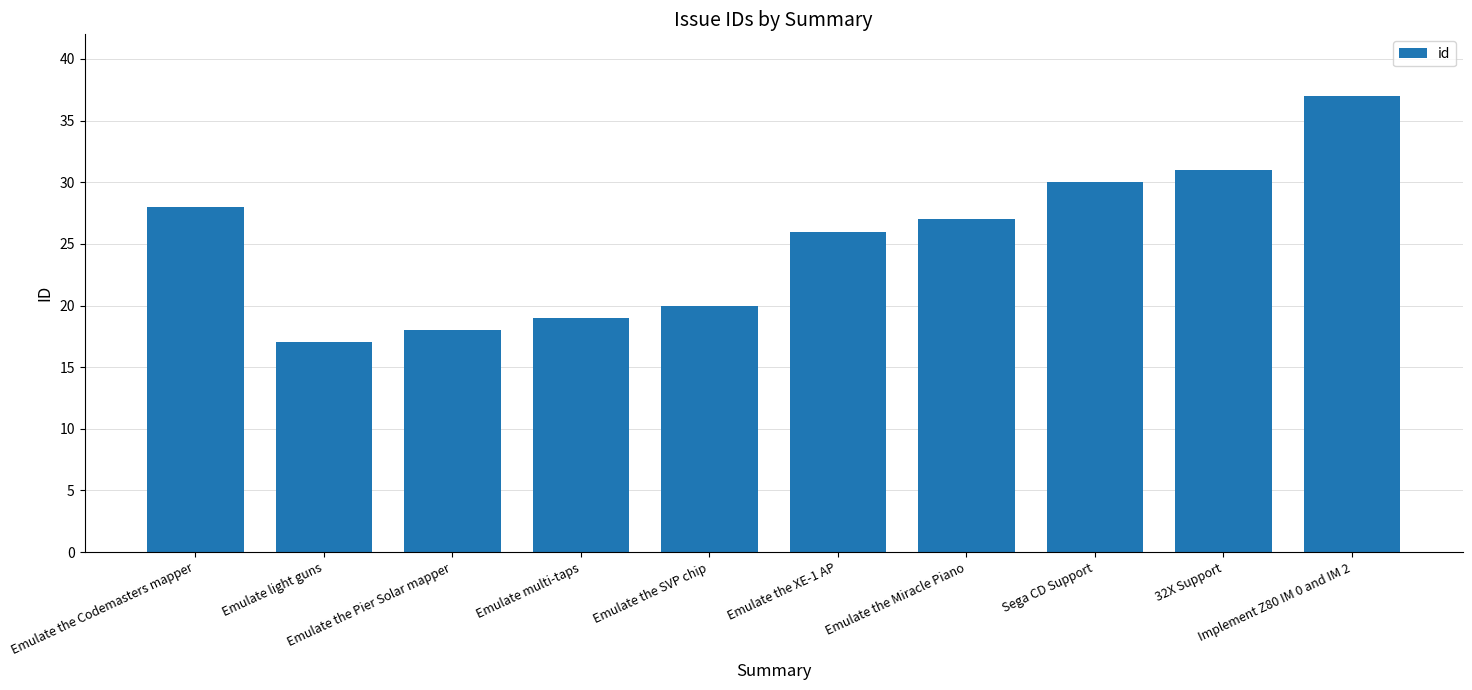

At which category does the chart reach its peak across all series?

Implement Z80 IM 0 and IM 2